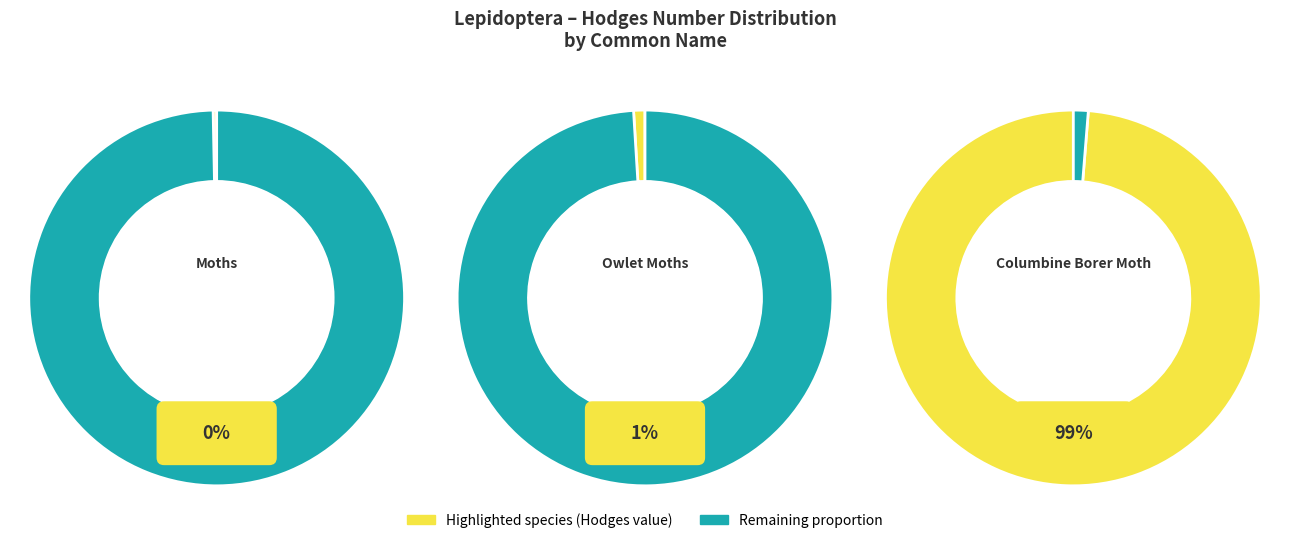

Is there a majority slice in this chart?

Yes